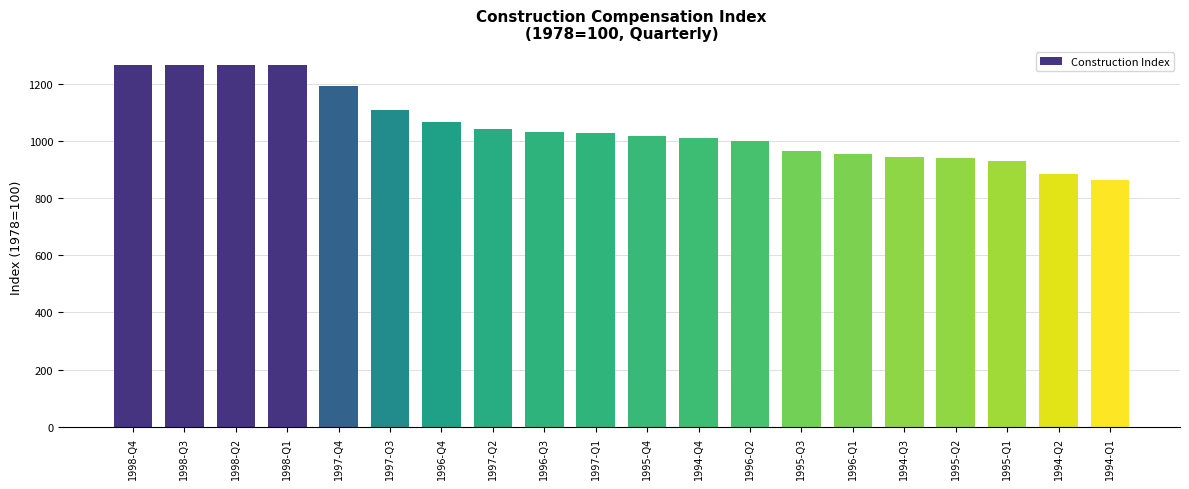

Is it true that the value at 1996-Q3 is 1679.4?

False